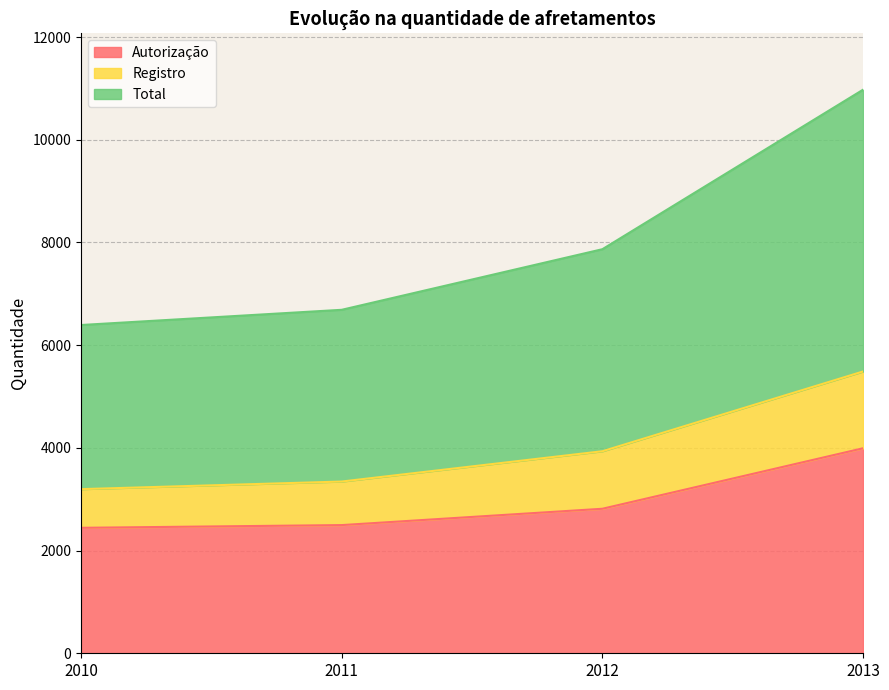

True or false: Registro has a value of 1045 at 2010.

False